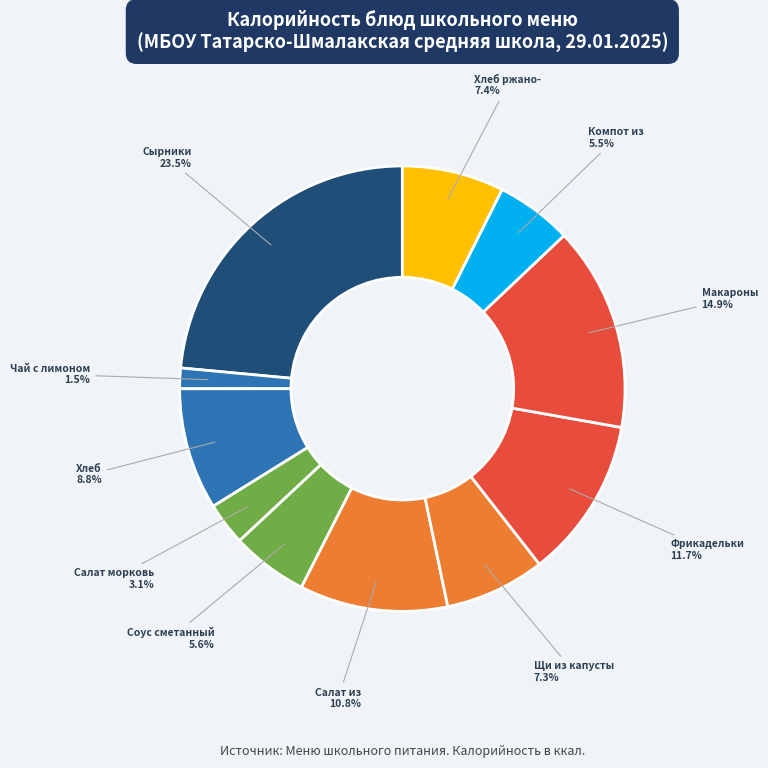

Rank the categories by value from highest to lowest.

Сырники творожные, Макароны отварные, Фрикадельки Школьные, Салат из свёклы с сыром, Хлеб пшеничный, Хлеб ржано-пшеничный, Щи из свежей капусты, Соус сладкий сметанный, Компот из сухофруктов, Салат из моркови с яблоками, Чай черный с лимоном